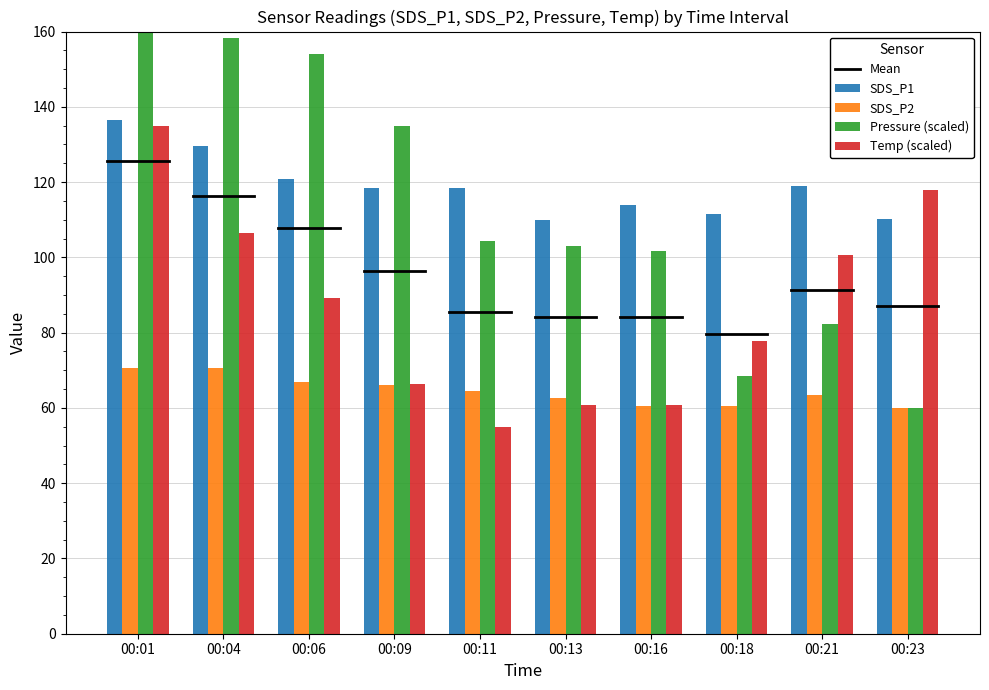

At which label does SDS_P2 first exceed 64?

00:01